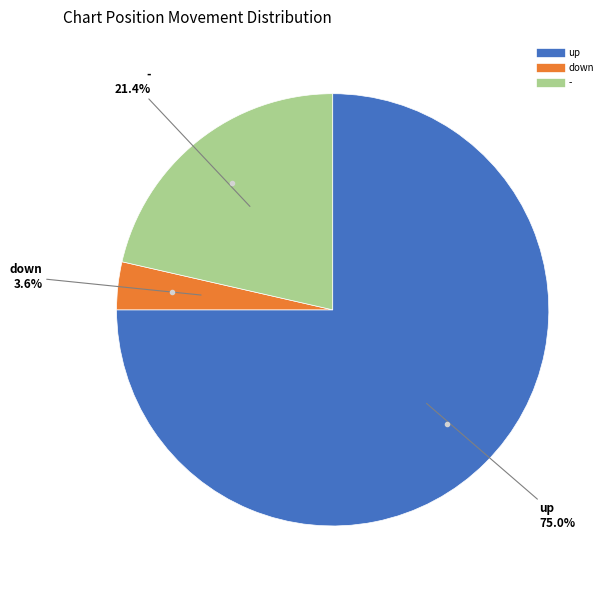

How many slices are in this pie chart?

3